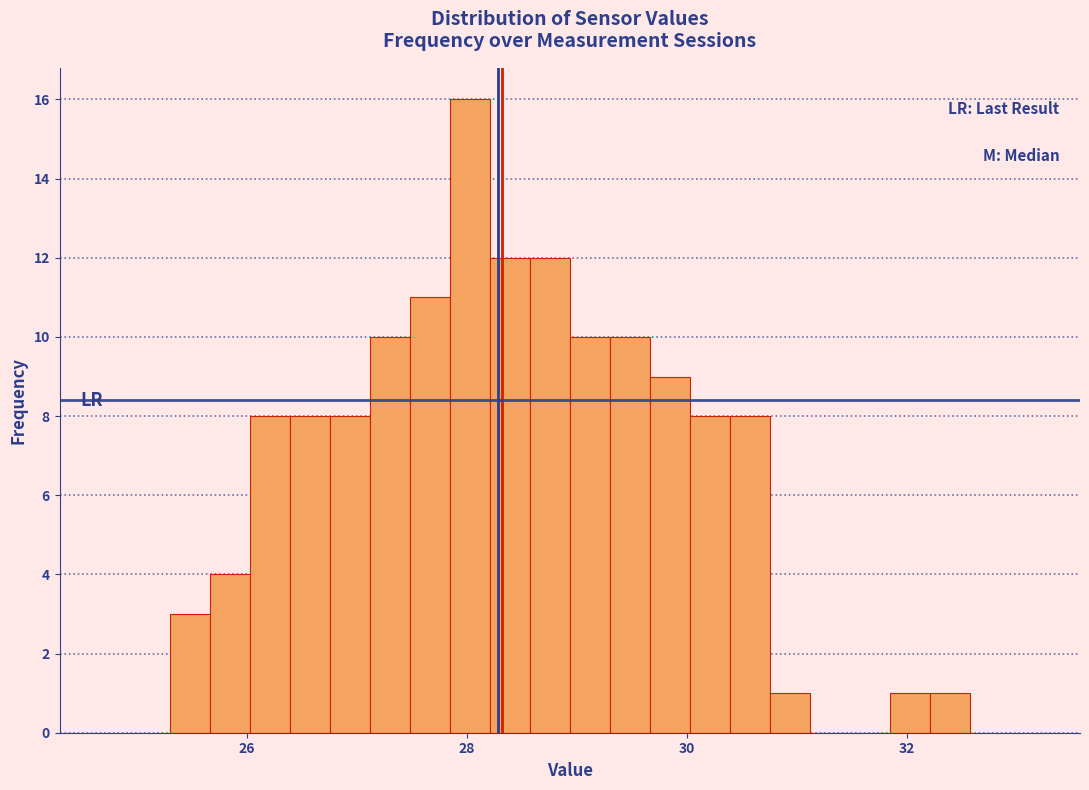

Read against the x-axis, roughly where is the centre of the tallest bar?

28.0